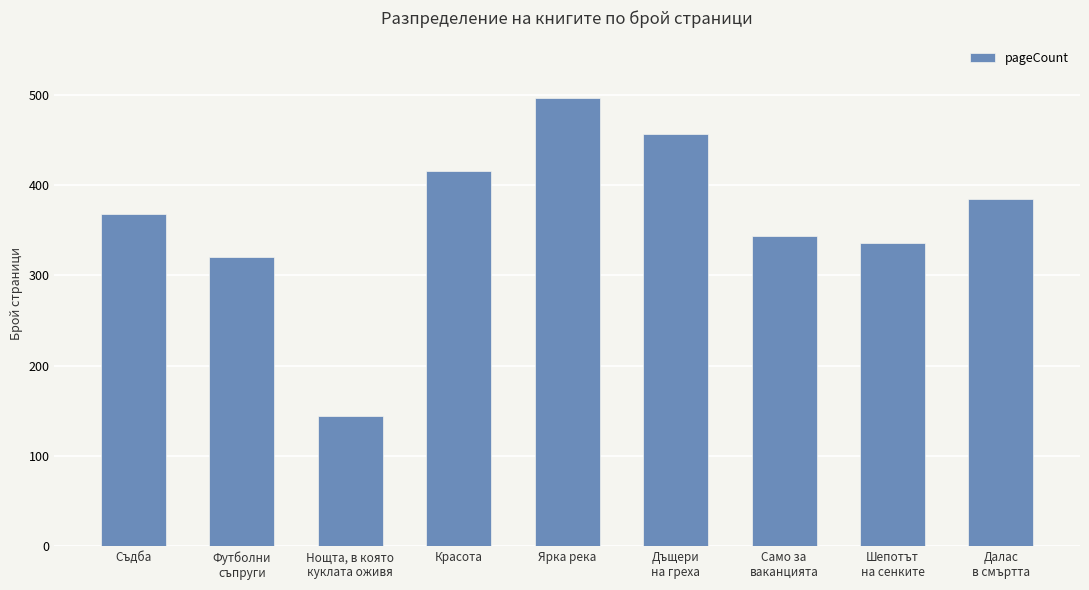

At which category does the chart reach its peak across all series?

Ярка река